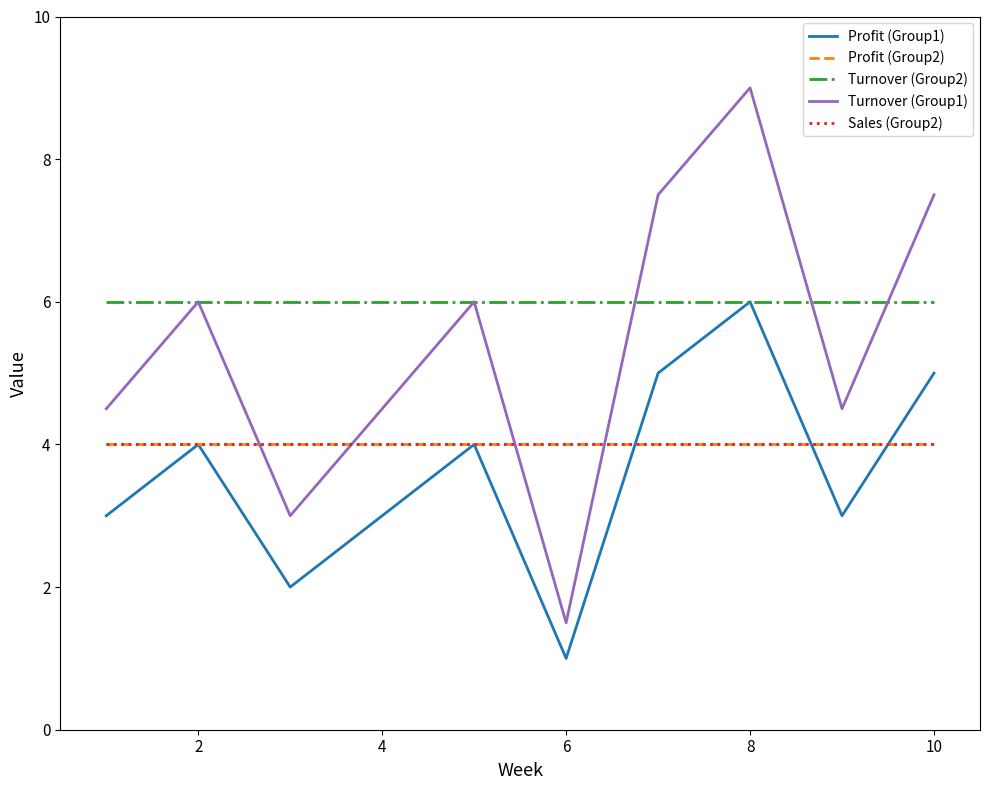

What is the minimum value for Turnover (Group1)?

1.5